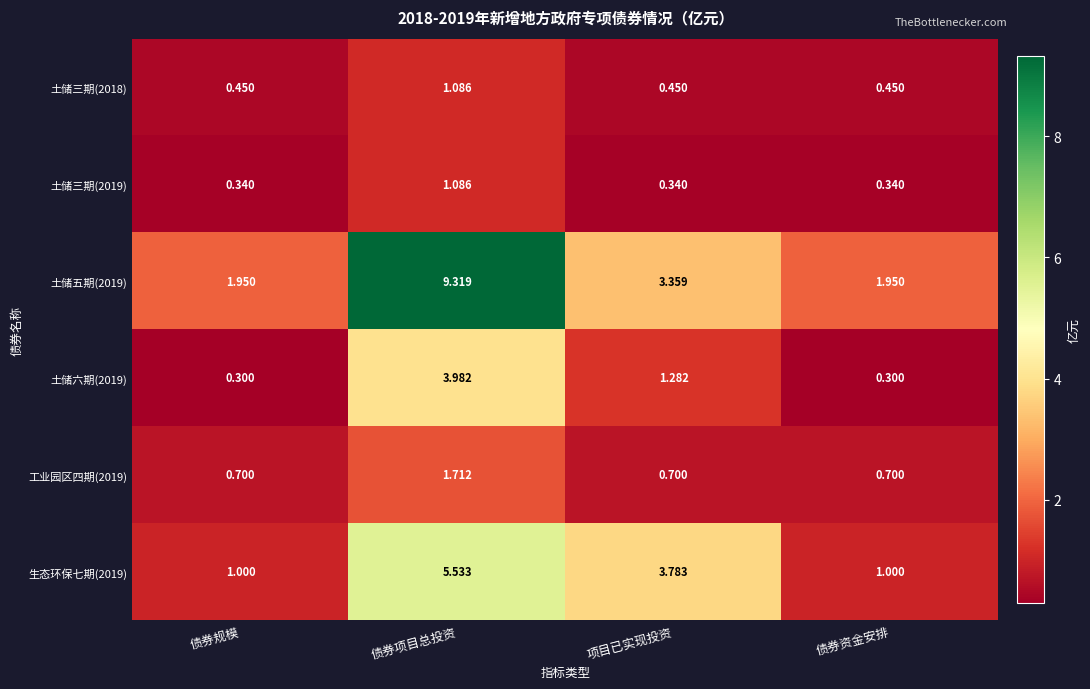

Which series has the largest total across all categories?

土储五期(2019)